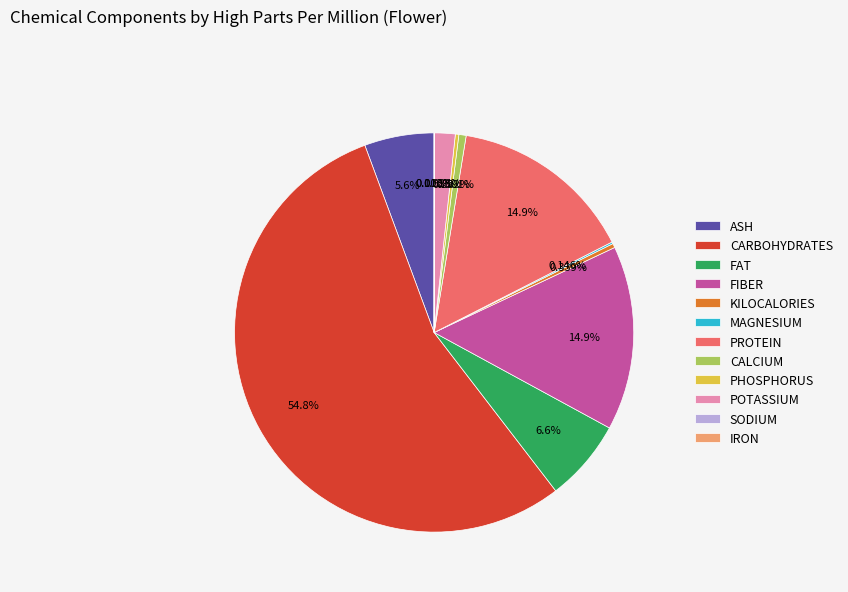

Between CALCIUM and PROTEIN, which is larger?

PROTEIN